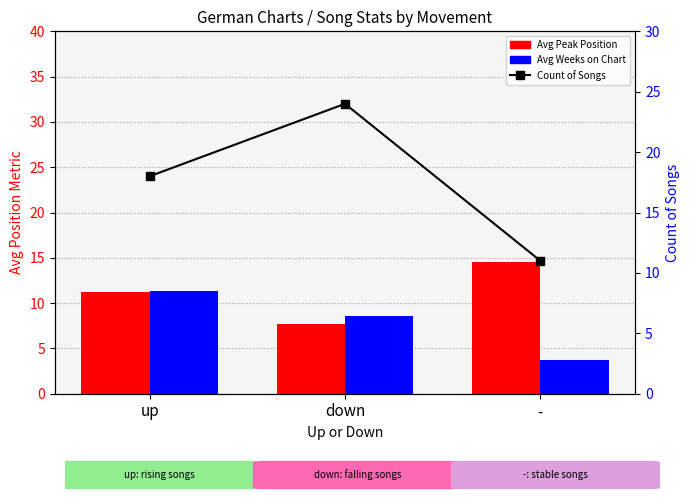

What is the average value of the Count of Songs series?

17.7